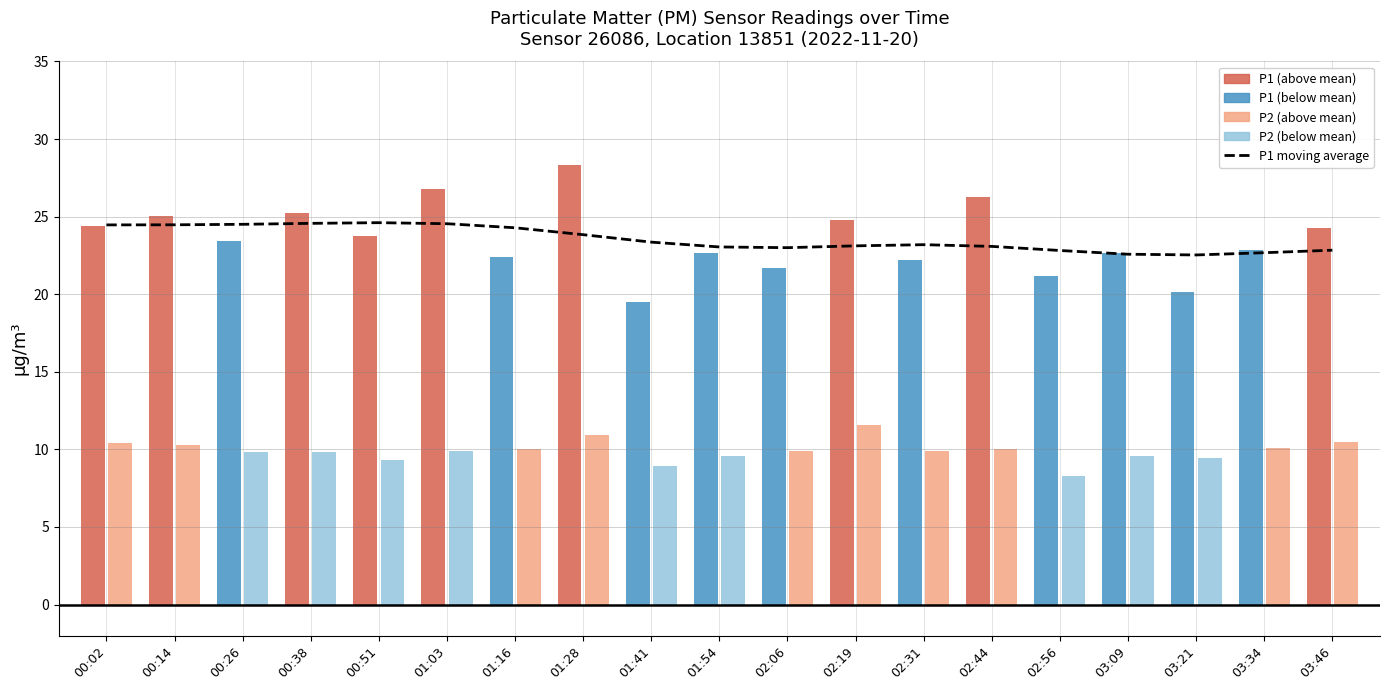

What is the difference between the maximum and minimum values?

2.1